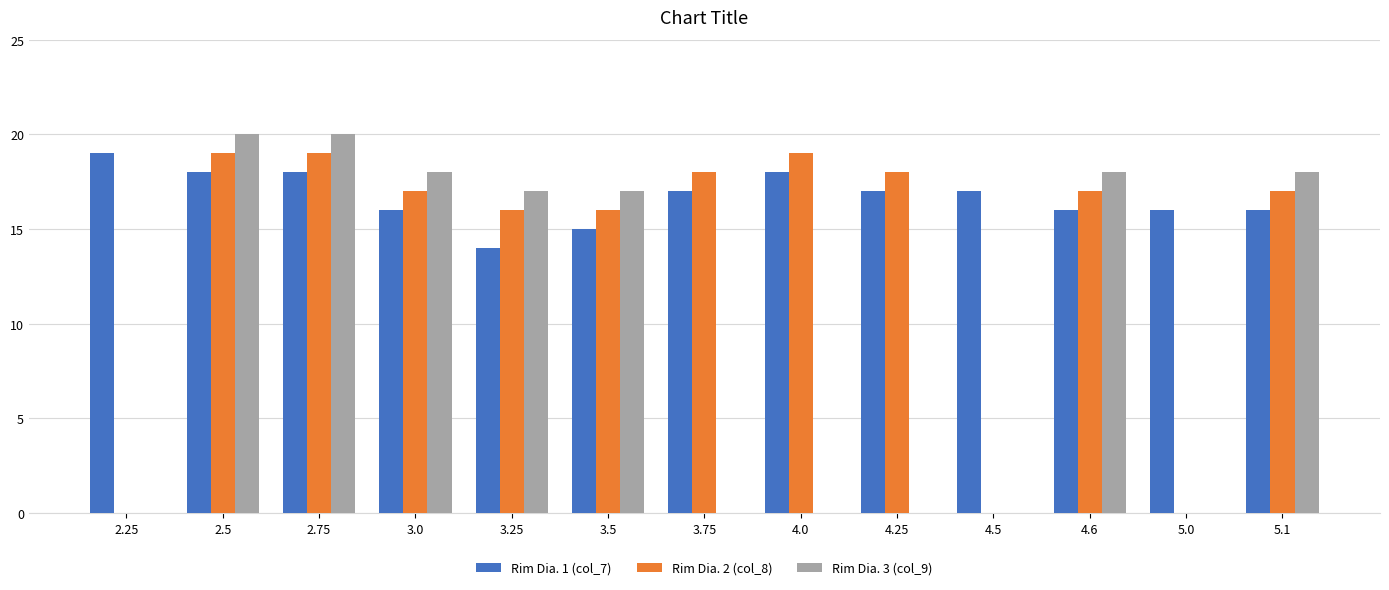

Is it true that Rim Dia. 2 (col_8) equals 19 at 2.5?

True